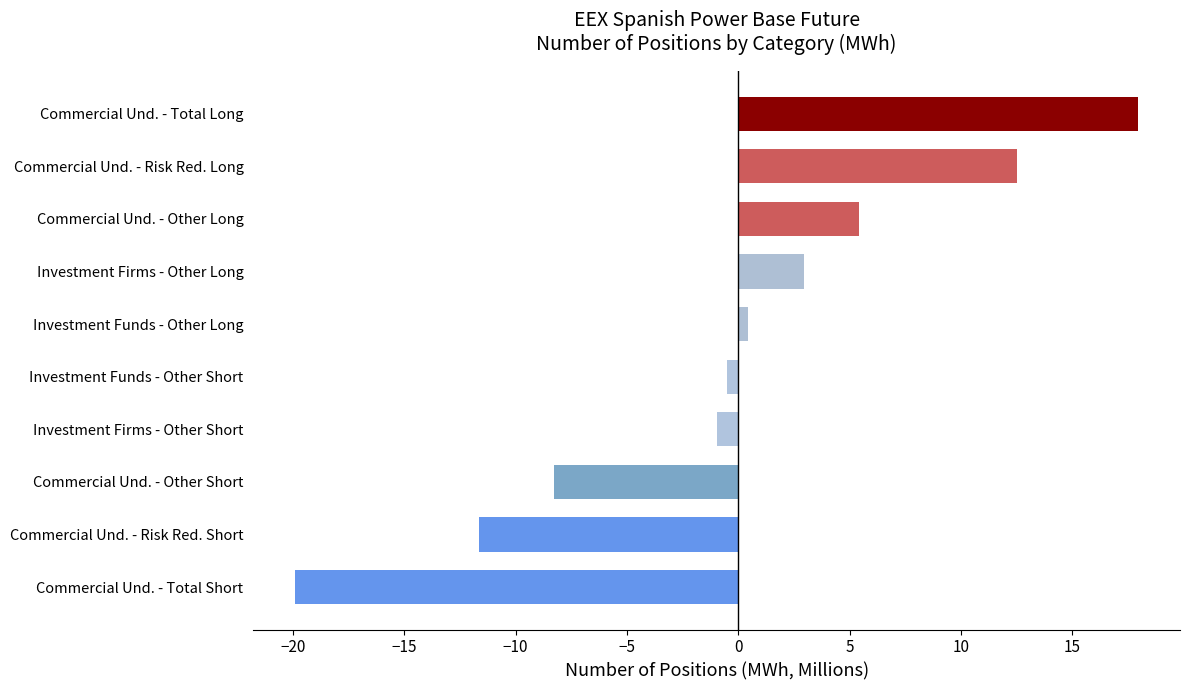

Which category has the highest value across all series?

Commercial Und. - Total Long